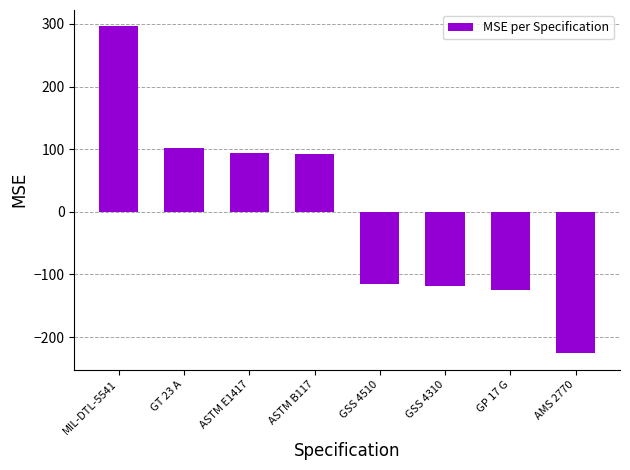

Are the bars horizontal?

No